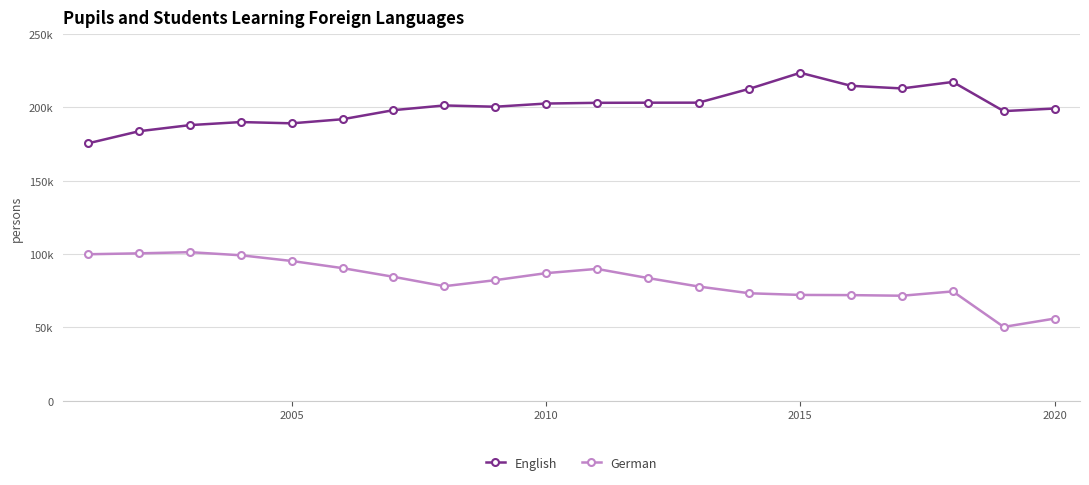

At which category does English reach its first local peak?

2015